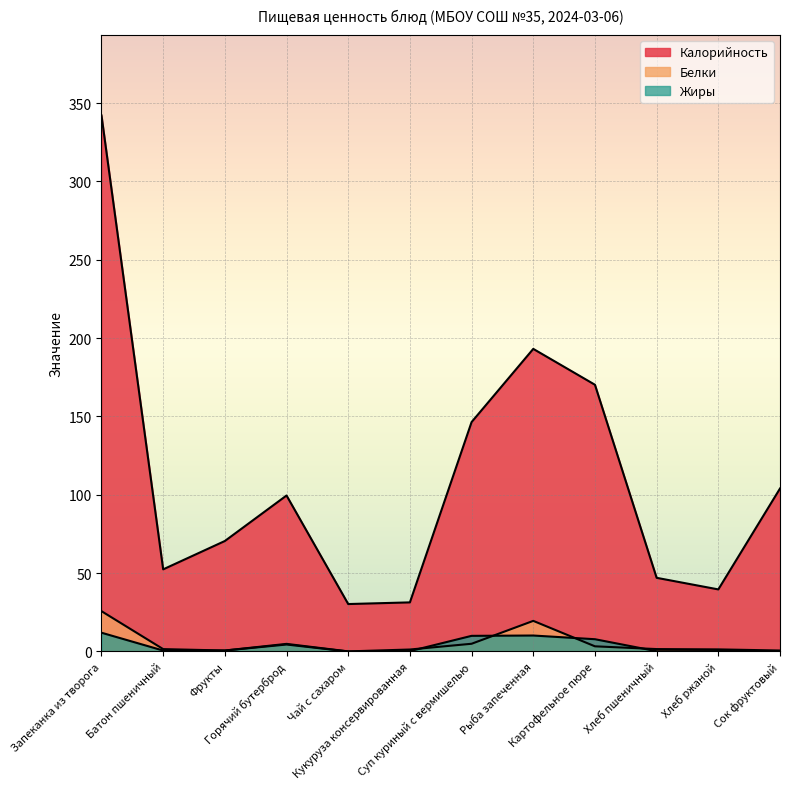

Between Кукуруза консервированная and Картофельное пюре, which series saw the biggest shift?

Калорийность